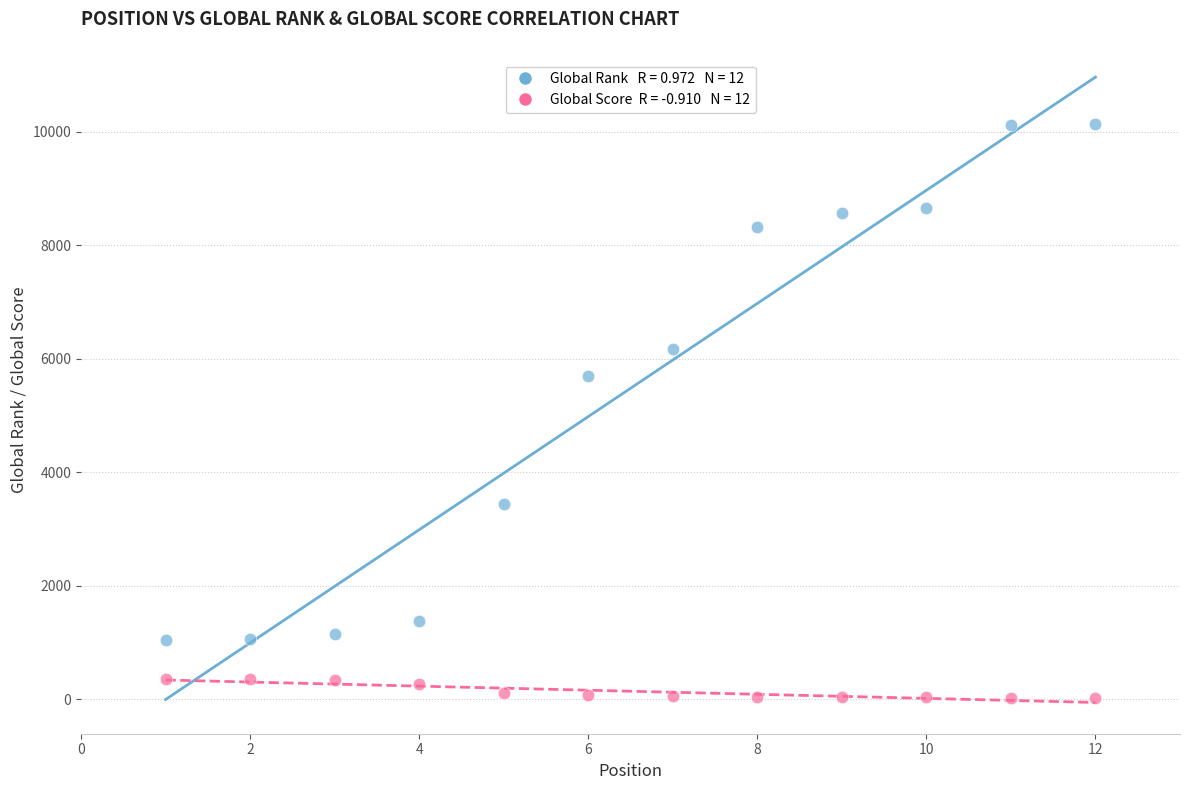

Across all series, what Y value is closest to 5080?

5688